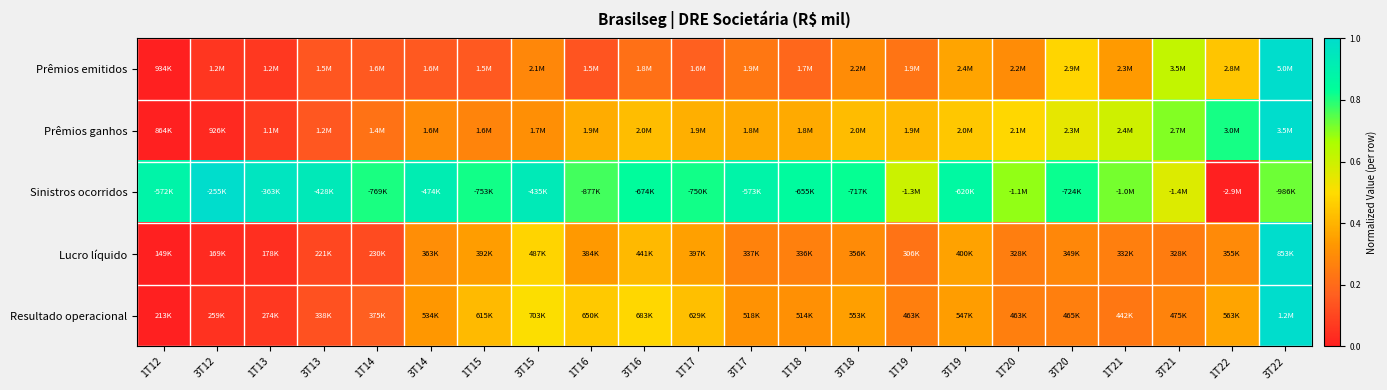

Which label corresponds to the smallest value in the chart?

1T12